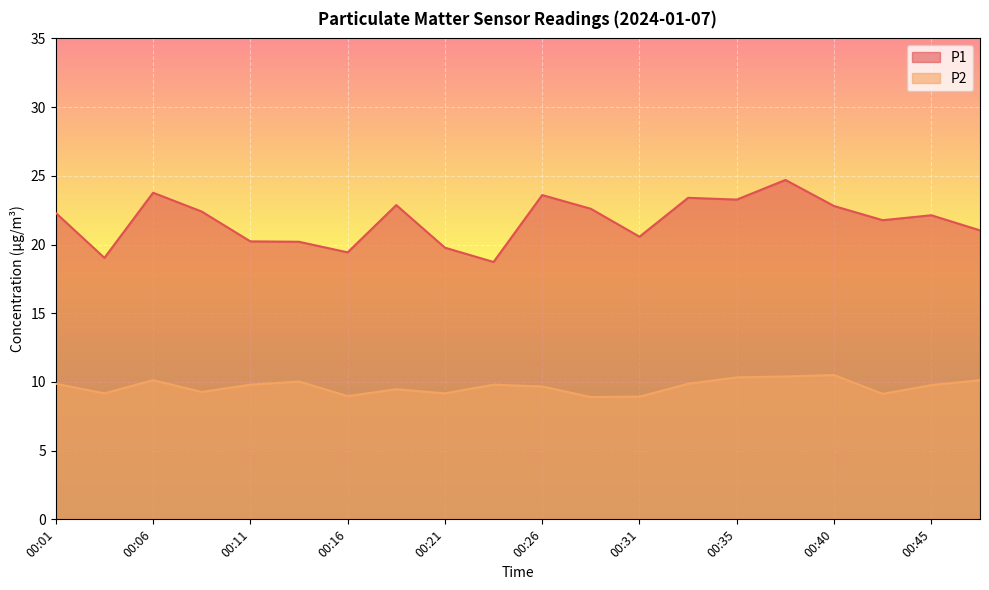

At which label is P2 closest to 9?

00:16